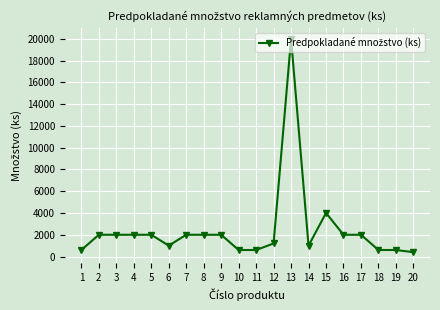

What is the smallest value displayed?

400